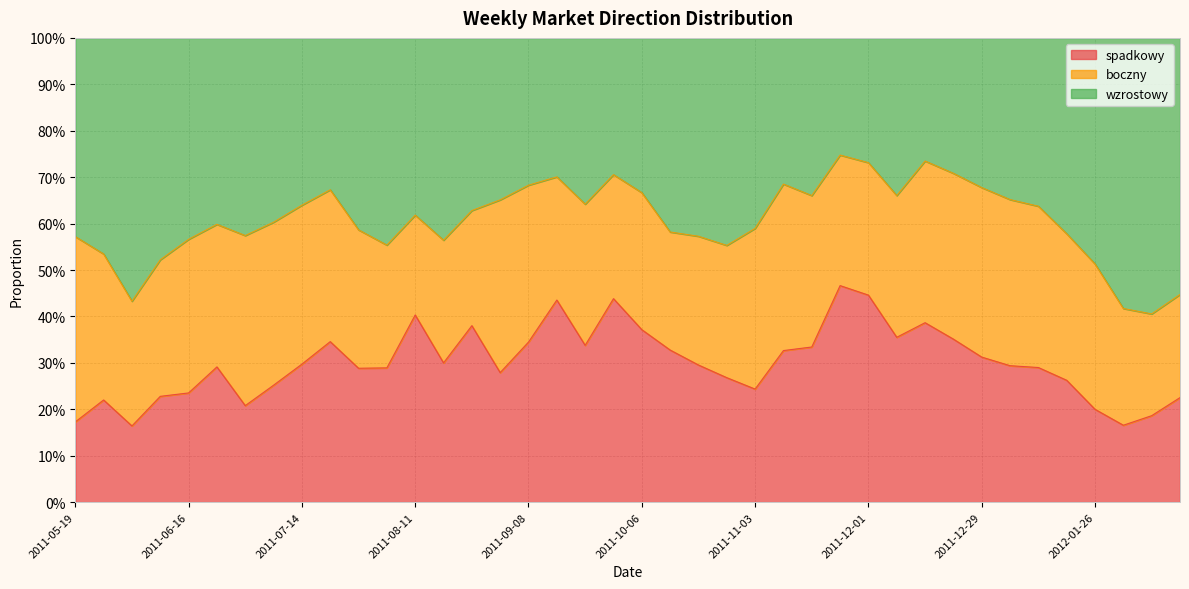

Between 2011-07-28 and 2011-09-08, which is larger?

2011-09-08